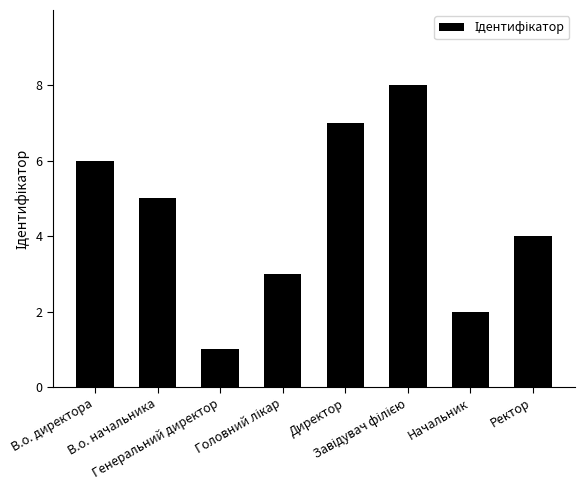

What is the value of the 8th bar from the left?

4